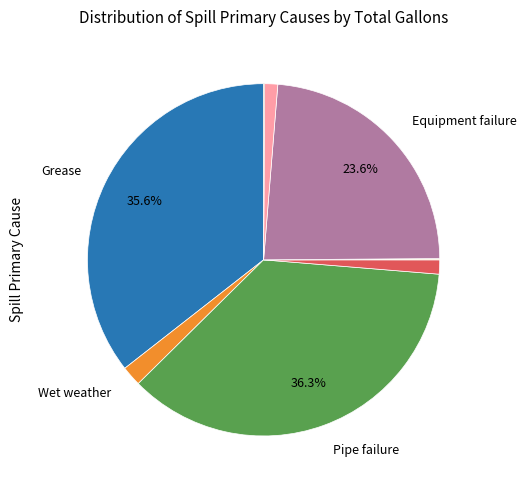

Does any single category account for the majority?

No